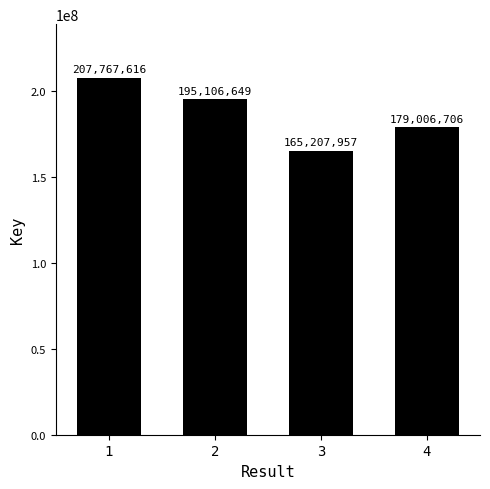

True or false: the data shows 195106649 at 2.

True